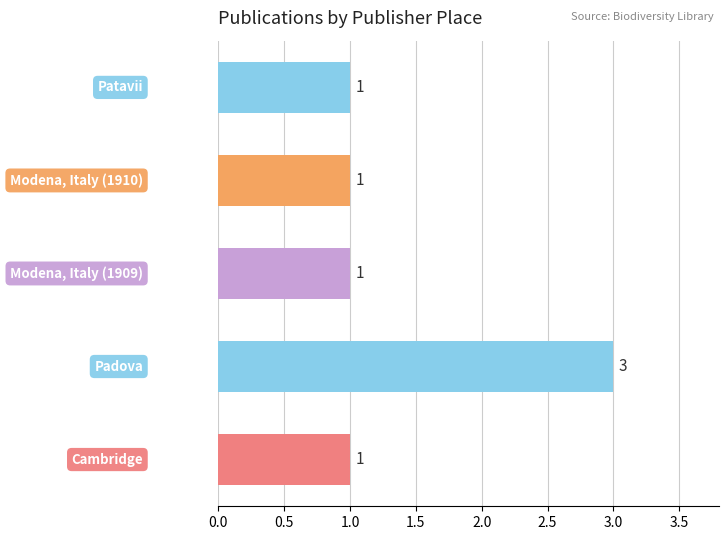

How many values are between 1 and 2?

4